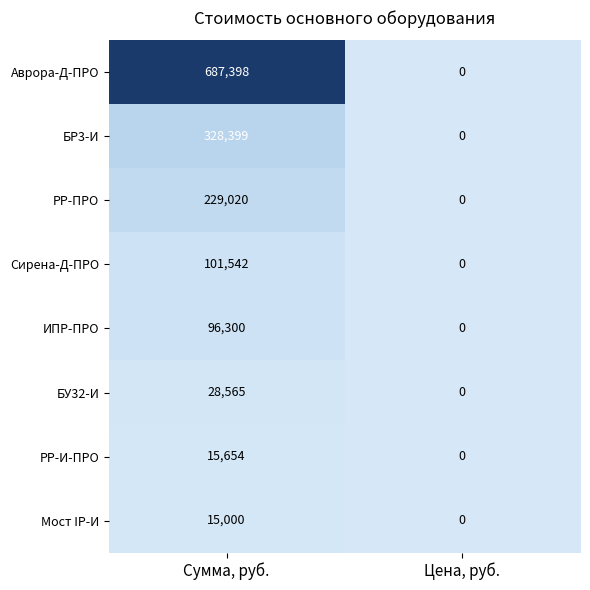

Which category has the highest value across all series?

Сумма, руб.